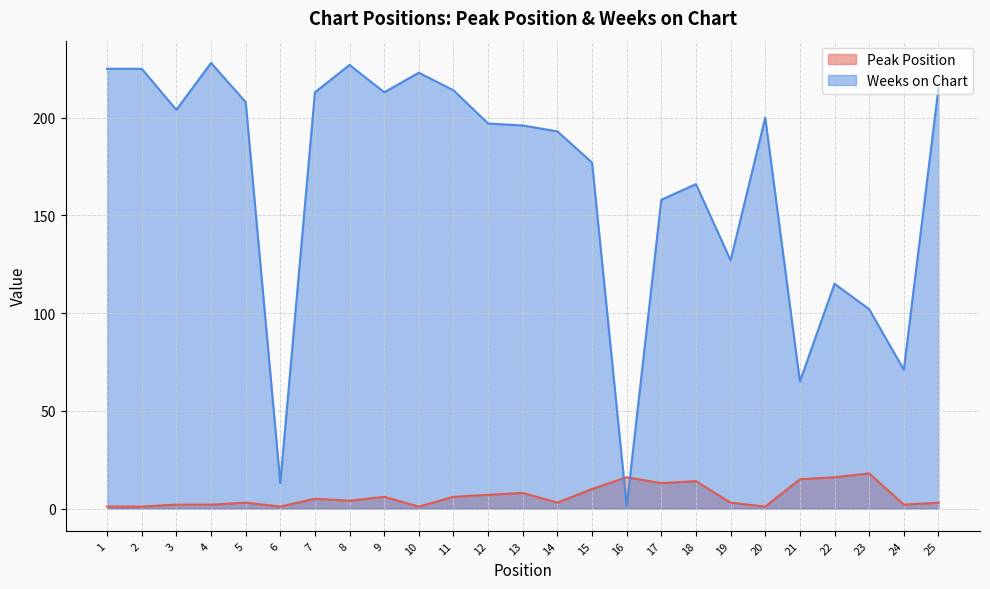

How many lines are shown in the chart?

2